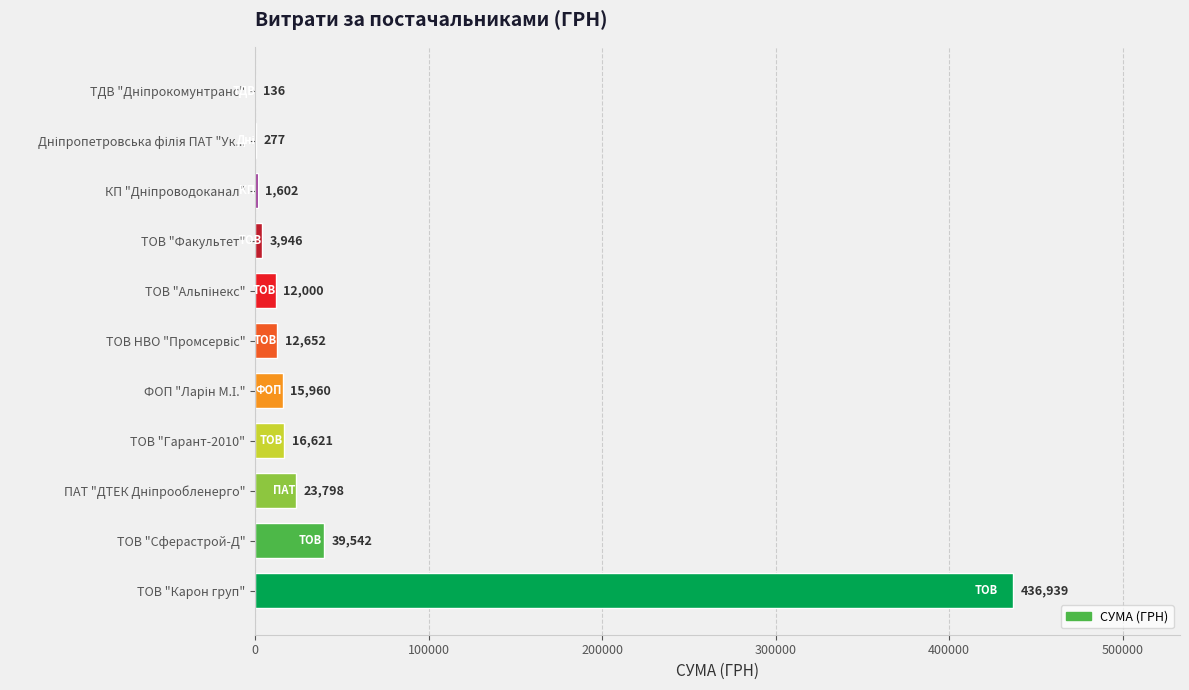

What is the approximate value at ТОВ "Сферастрой-Д"?

39542.0